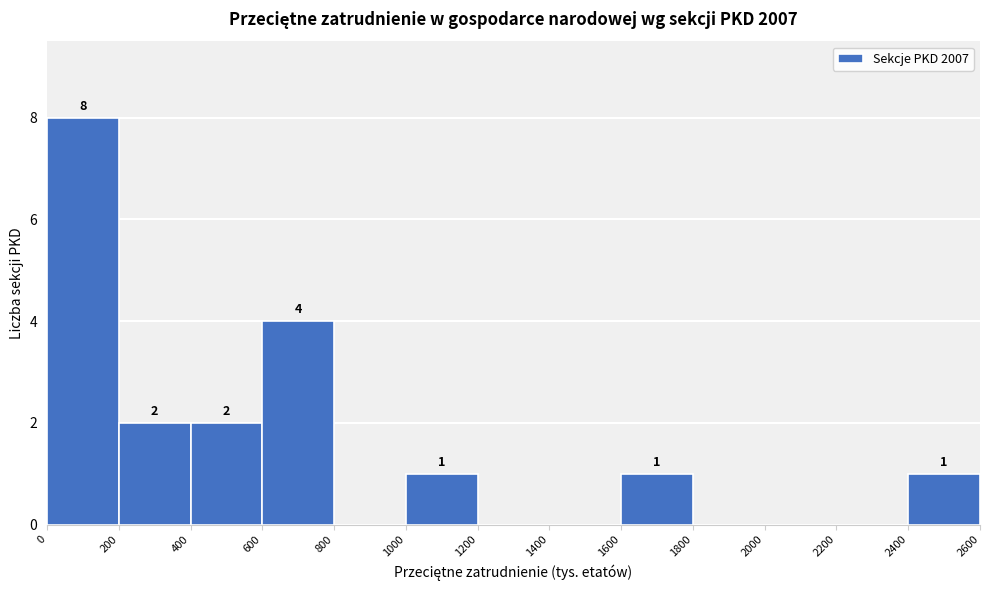

Which range on the x-axis has the tallest bar?

0 to 200